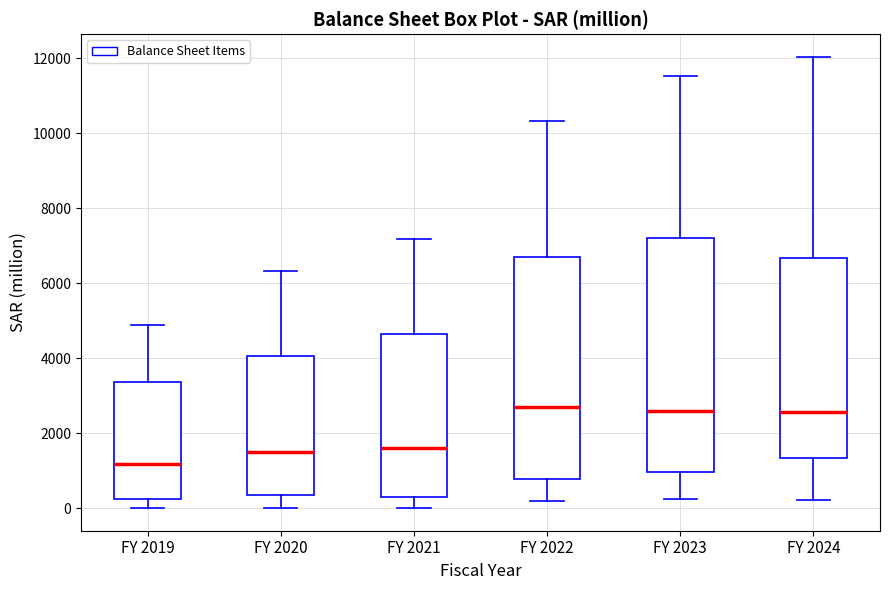

Where does the lower whisker of the box for FY 2019 end on the y-axis? The values are not printed on the chart, so give them approximately, as read against the axis.

0